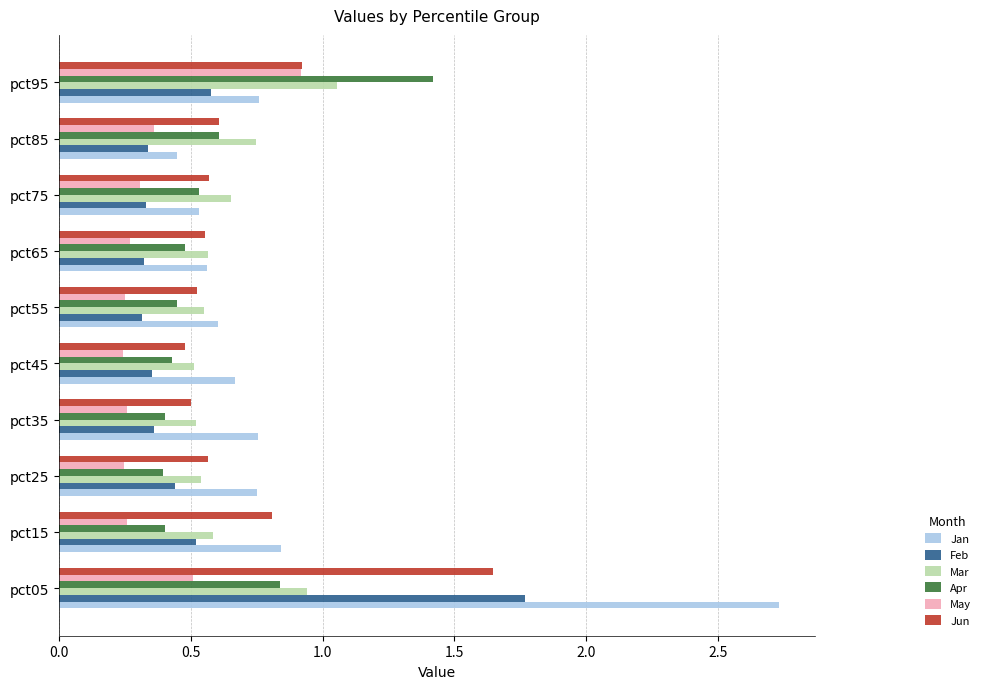

Which series has the largest range (max minus min)?

Jan